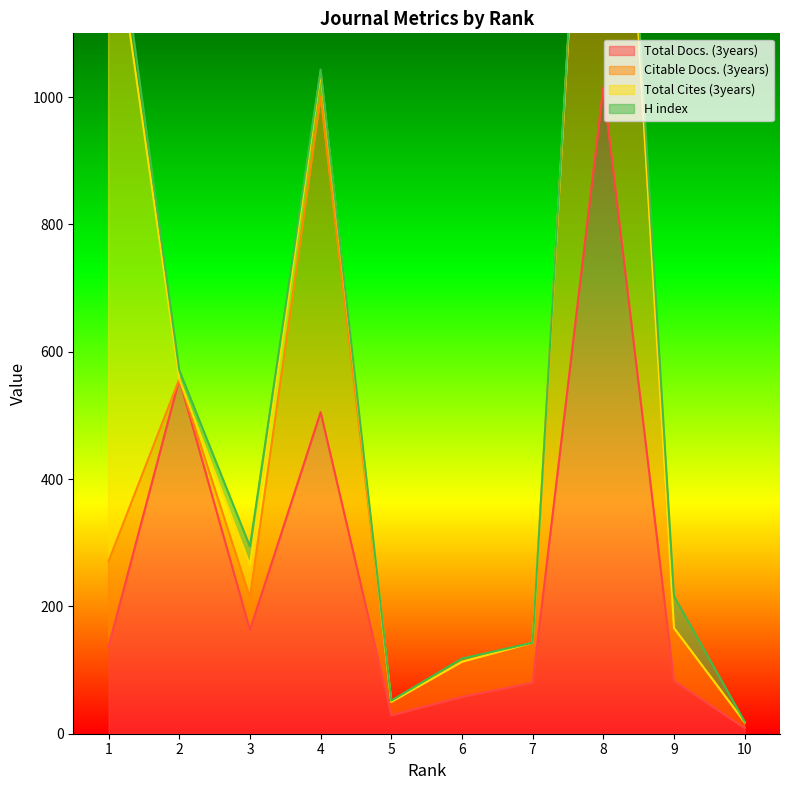

What is the highest value of the Total Docs. (3years) series?

1015